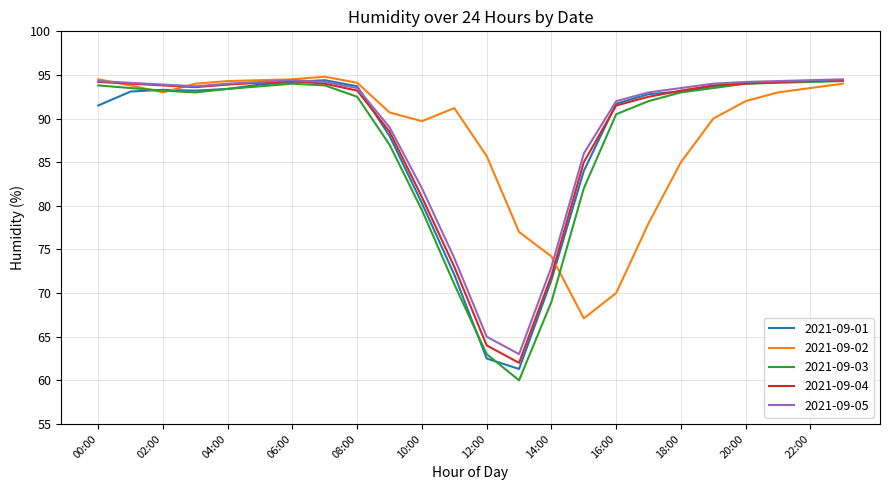

Which series has the largest total across all categories?

2021-09-05